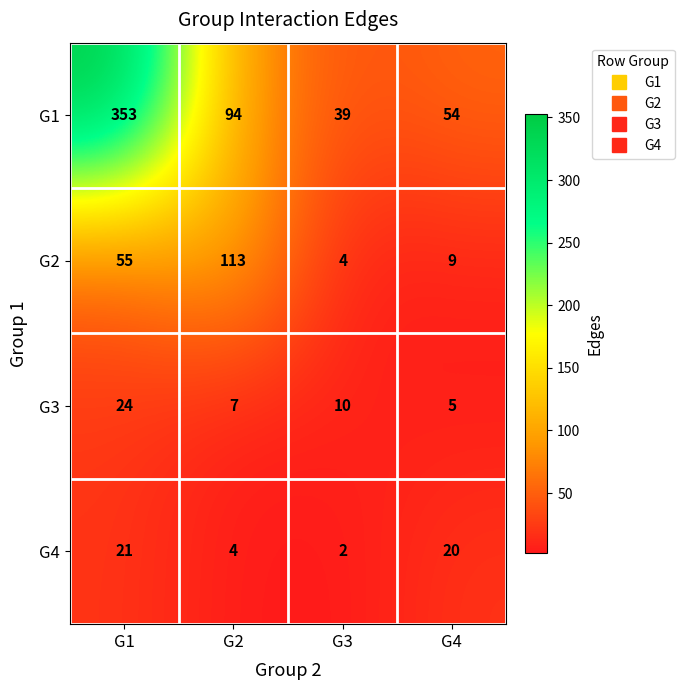

What is the spread (max minus min) of values at G3?

37